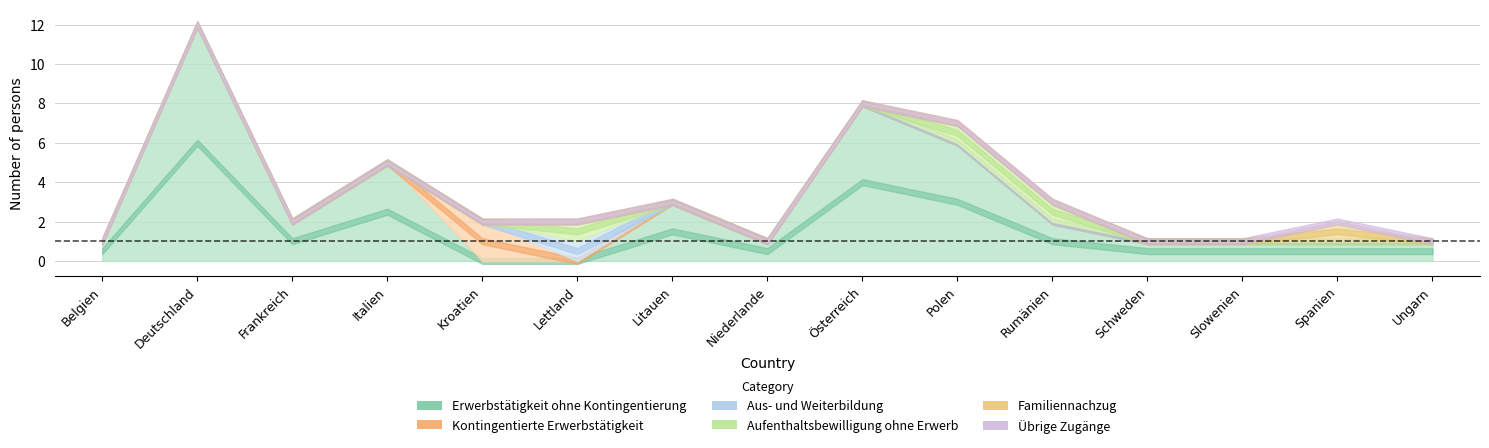

What is the label of the 6th point from the right?

Polen